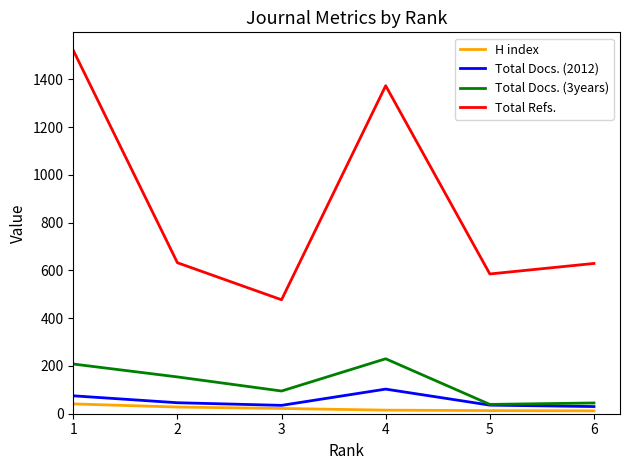

Does the chart display data point markers on the line(s)?

No